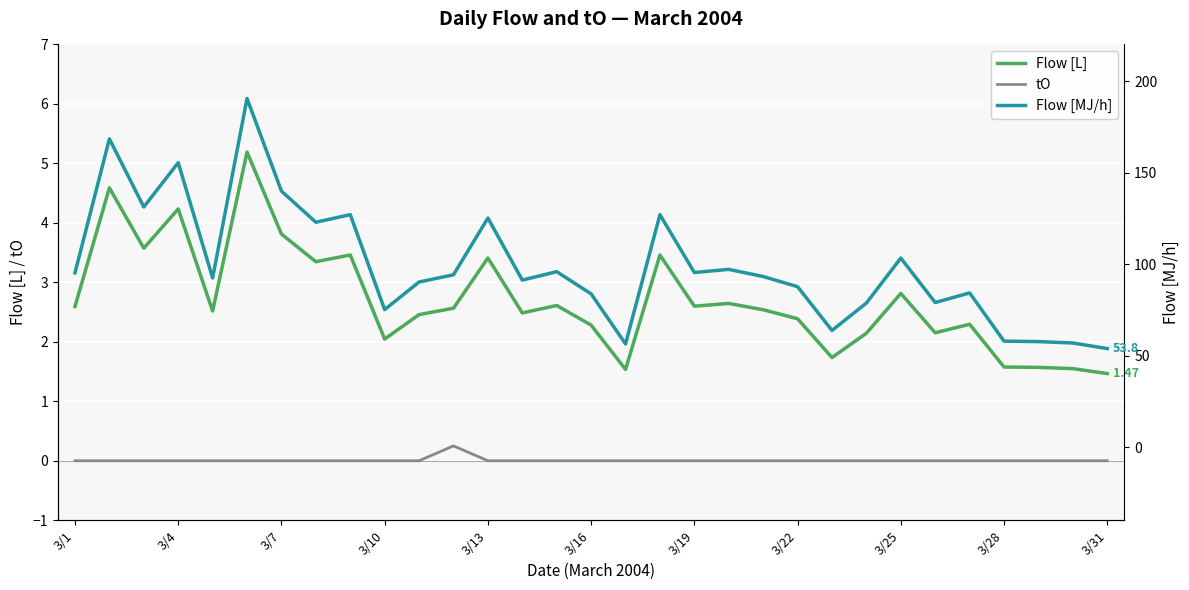

Where does the Flow [L] series first go above 2?

3/1